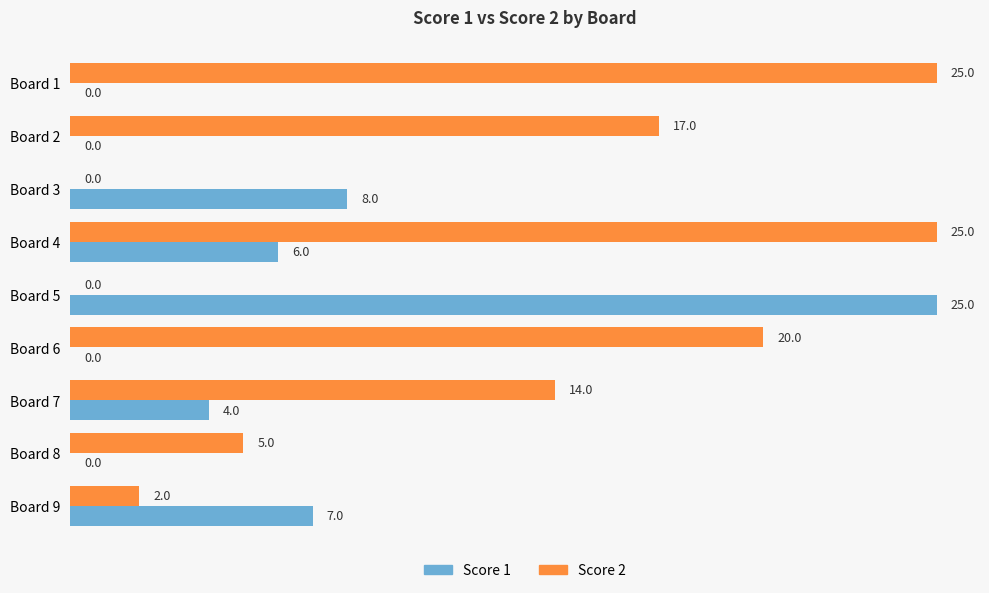

The Score 1 series shows 17 at Board 2. True or false?

False